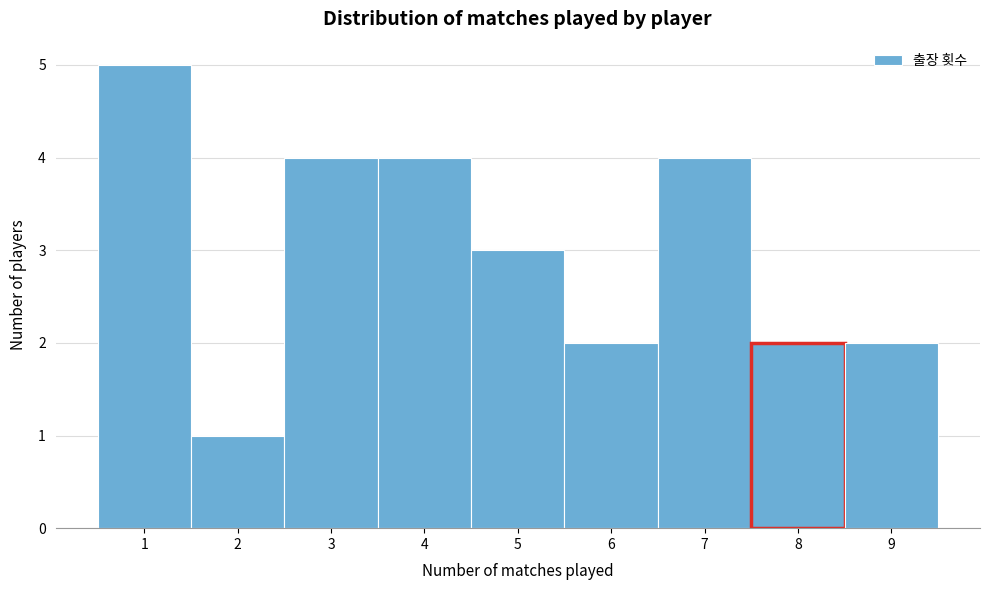

Reading left to right, list every bar in this chart as the range it spans on the x-axis followed by its height. The values are not printed on the chart, so give them approximately, as read against the axis.

0.5 to 1.5: 5
1.5 to 2.5: 1
2.5 to 3.5: 4
3.5 to 4.5: 4
4.5 to 5.5: 3
5.5 to 6.5: 2
6.5 to 7.5: 4
7.5 to 8.5: 2
8.5 to 9.5: 2